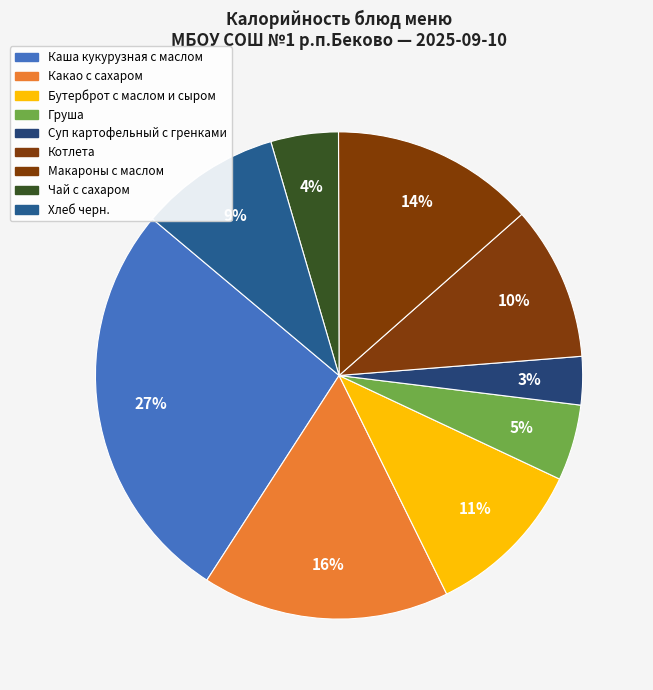

Which category has the biggest portion of the pie?

Каша кукурузная с маслом